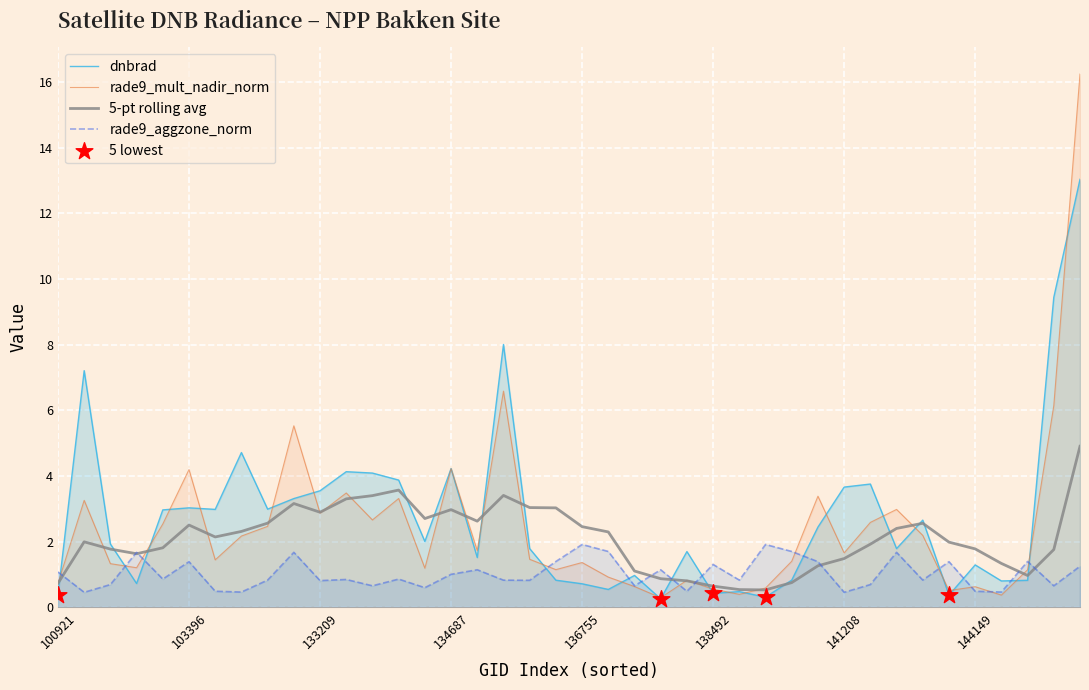

At which category is the sum across all series the highest?

39